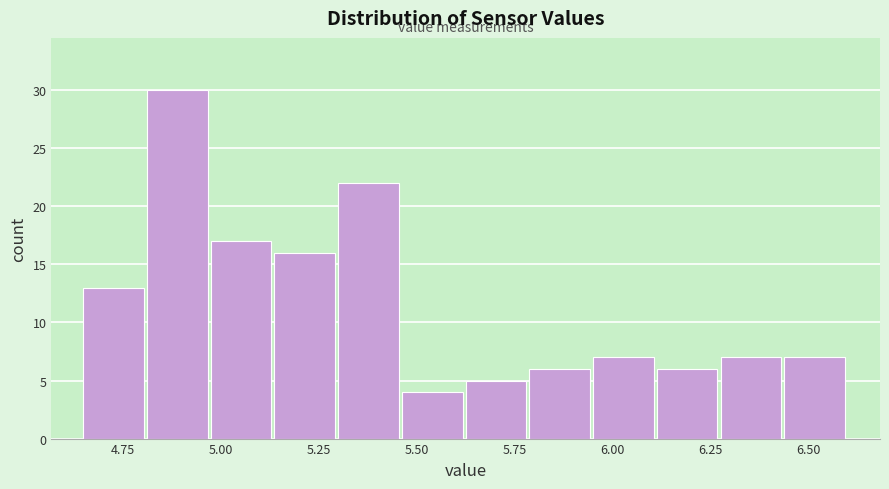

Read against the x-axis, roughly where is the centre of the tallest bar?

4.90